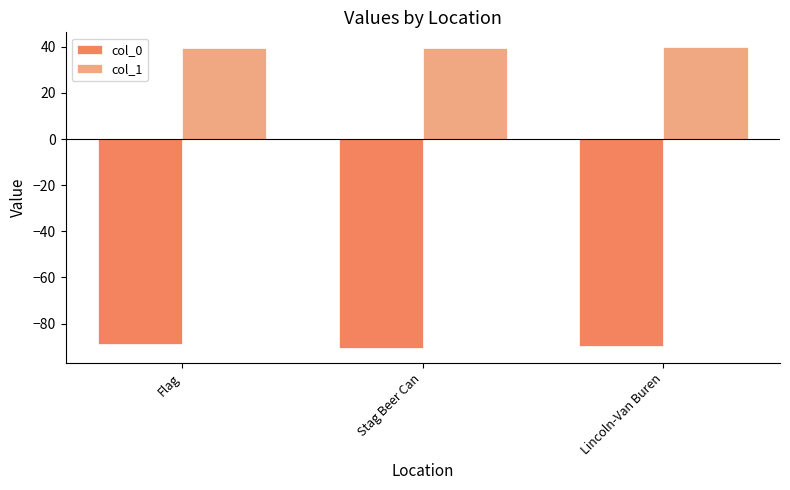

List the series in order of their peak value, highest first.

col_1, col_0